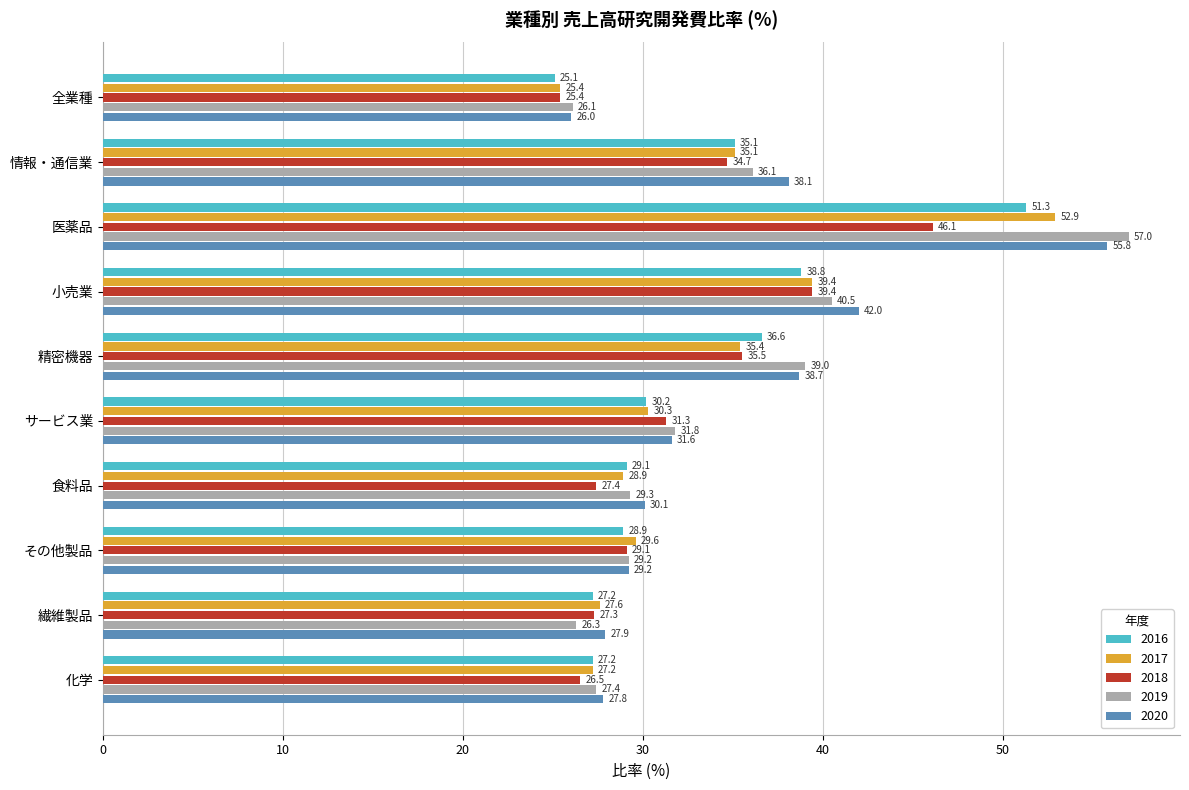

Rank the series at 繊維製品 from lowest to highest value.

2019, 2016, 2018, 2017, 2020